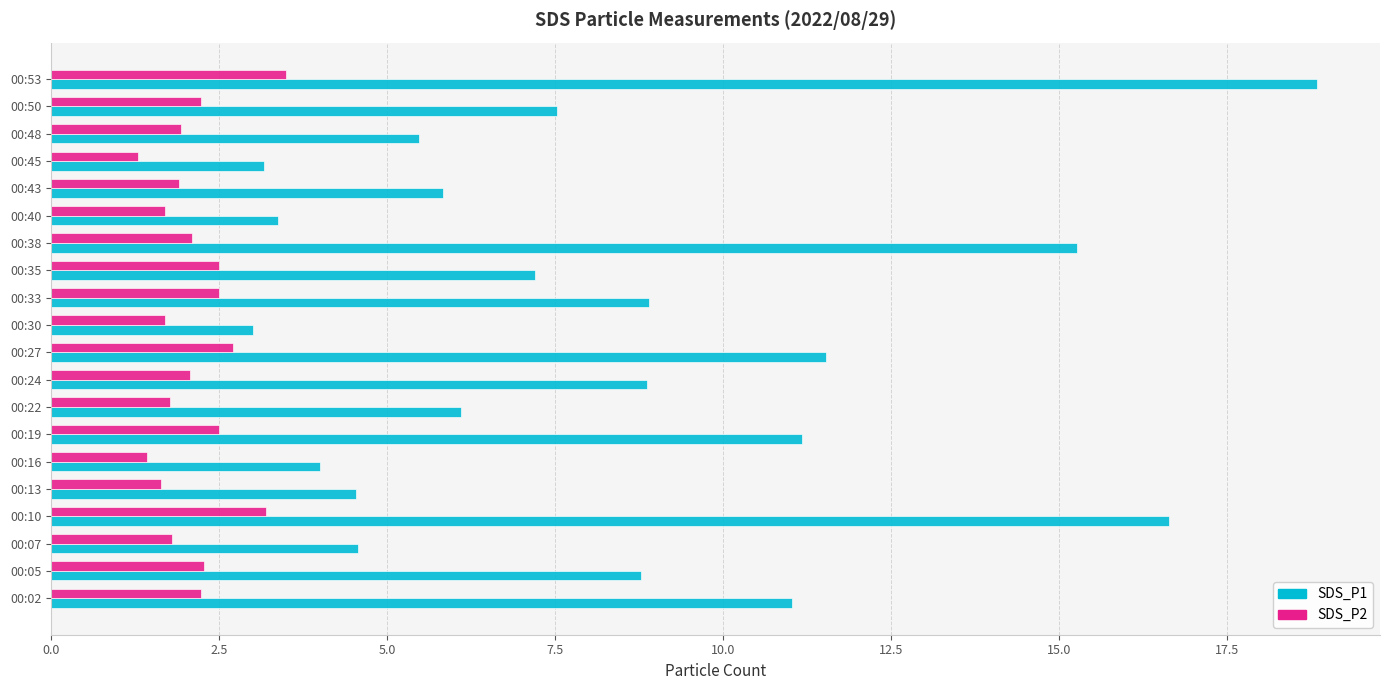

Rank the series by their average value, from lowest to highest.

SDS_P2, SDS_P1